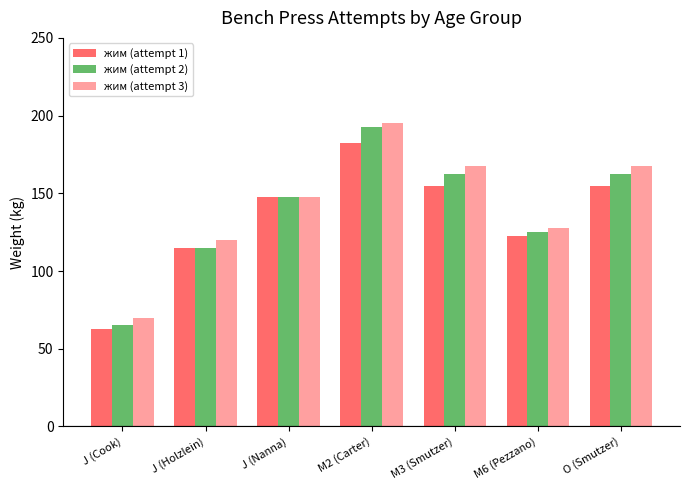

What is the difference between the second highest and minimum values in the жим (attempt 1) series?

92.5